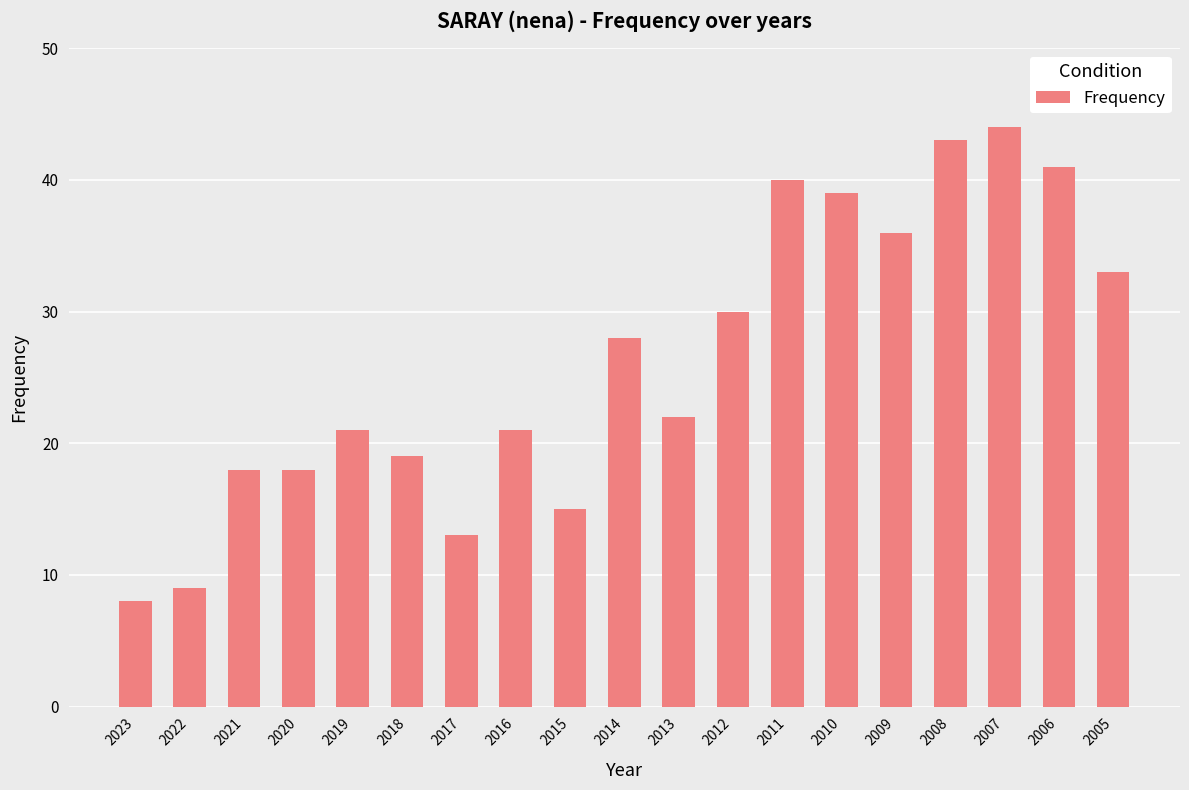

What is the difference between the second highest and second lowest values?

34